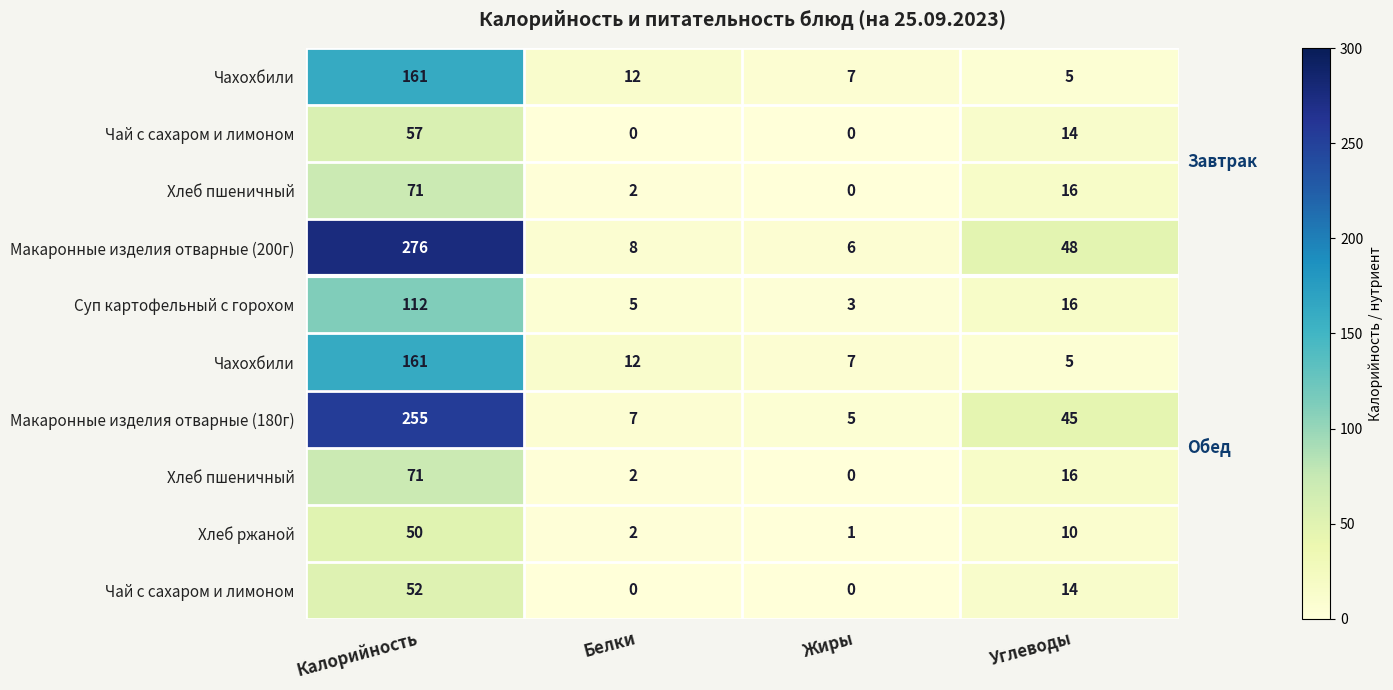

What is the total value across all series at Белки?

50